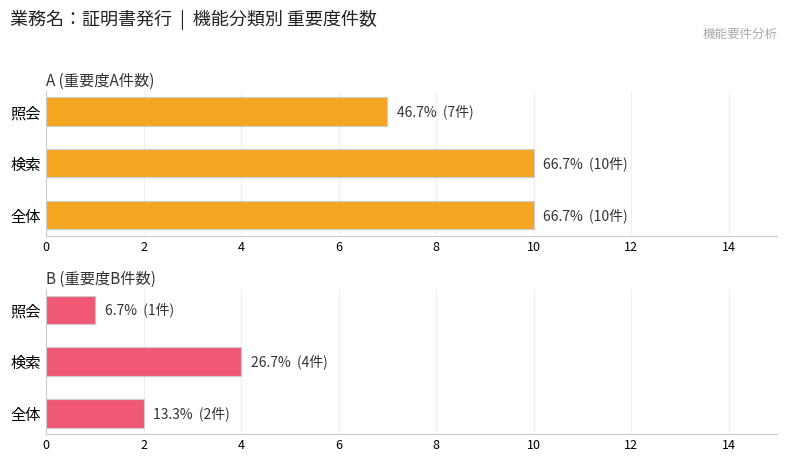

Reading left to right, list all the values displayed in this chart.

A (重要度A件数): 10	10	7
B (重要度B件数): 2	4	1